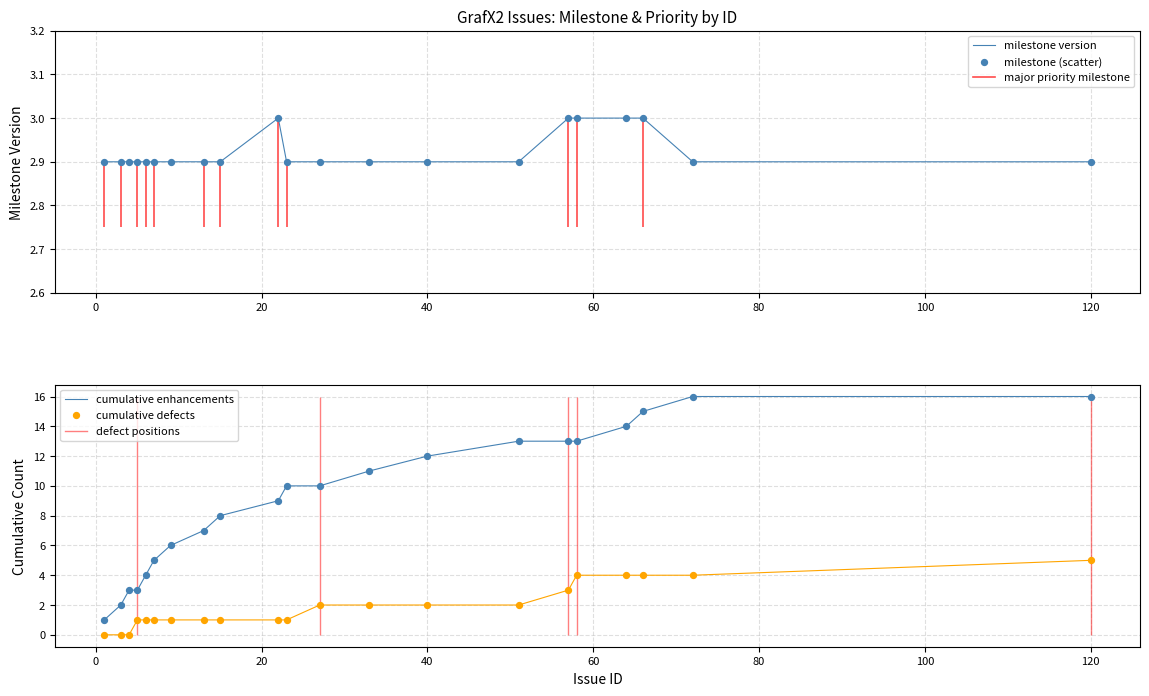

What is the minimum value for milestone version?

2.9